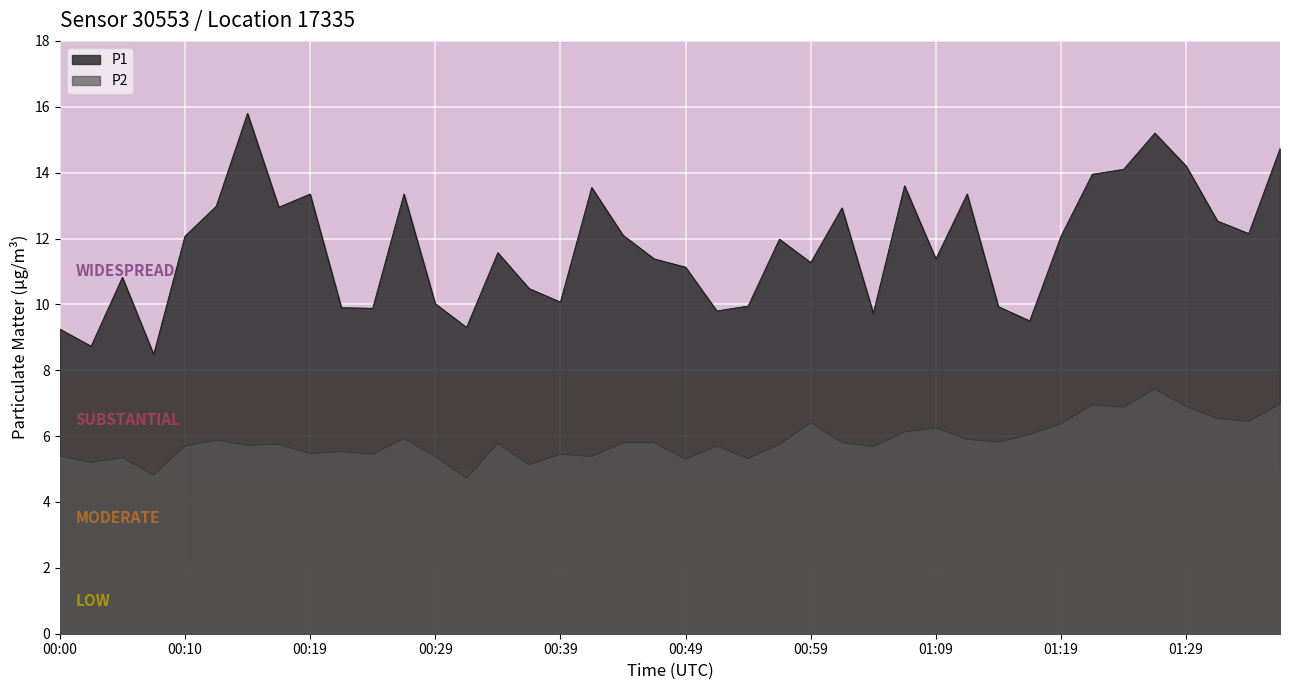

Between 00:32 and 00:37, which is larger?

00:37